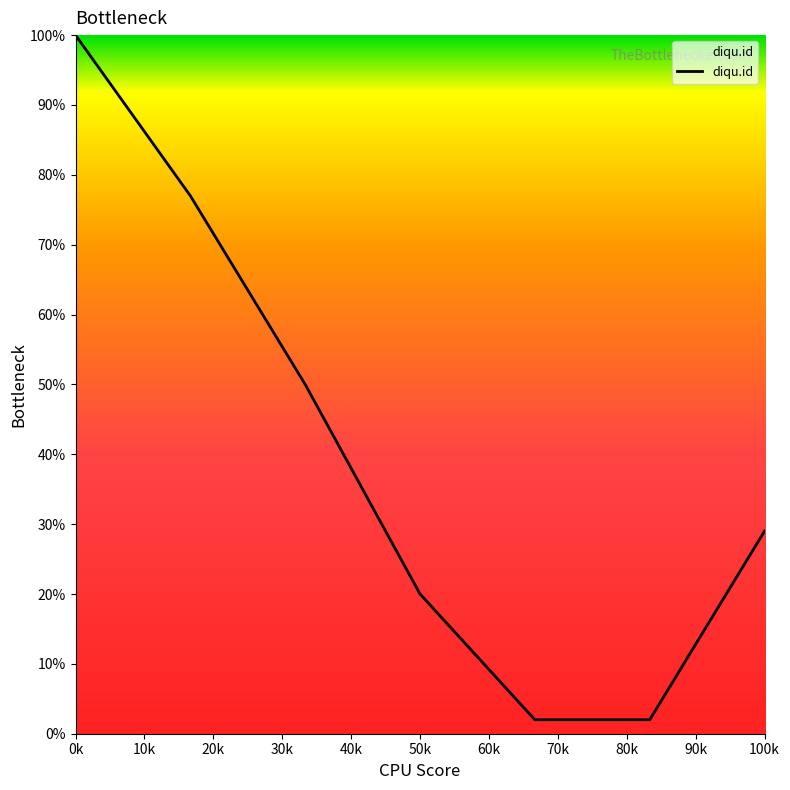

True or false: the data has more than 0 interior local peaks.

False